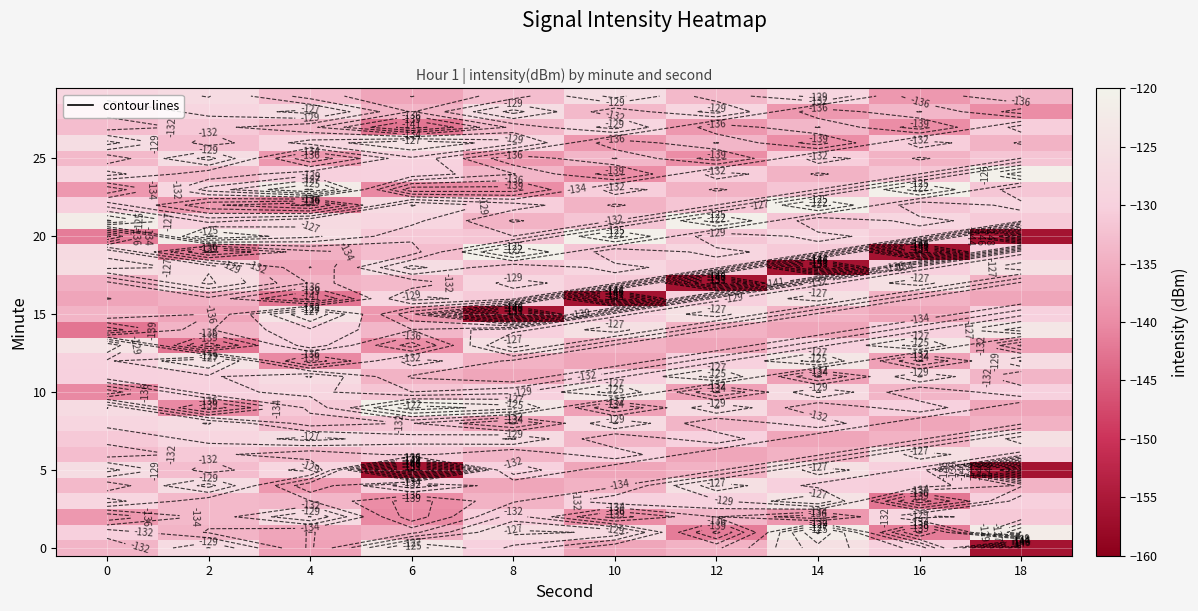

Which label corresponds to the largest value in the chart?

6